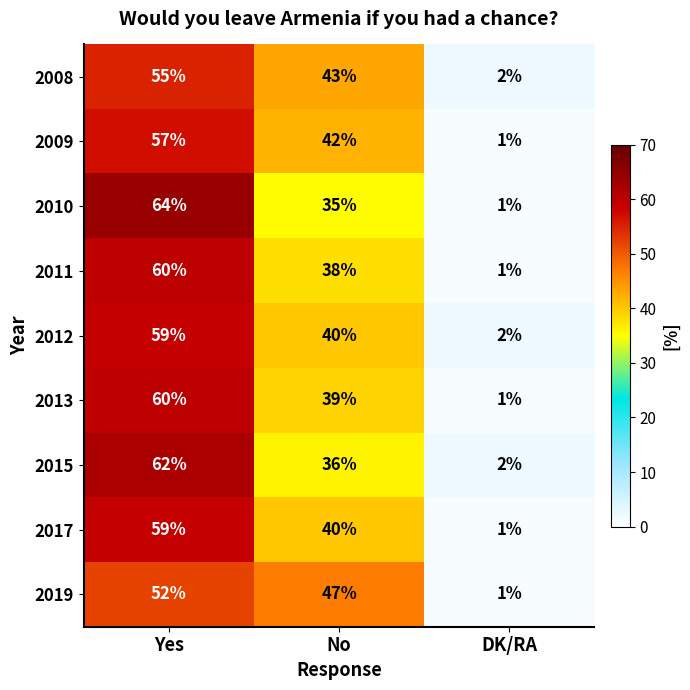

At which label does 2009 first exceed 42?

Yes